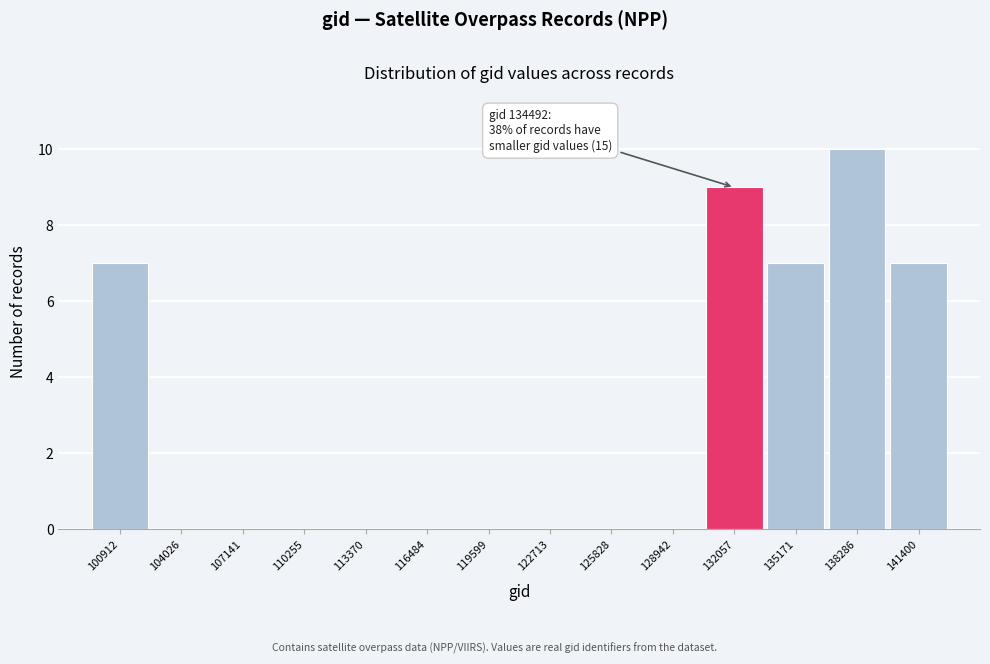

Reading left to right, list all the values displayed in this chart.

100912=7	104026=0	107141=0	110255=0	113370=0	116484=0	119599=0	122713=0	125828=0	128942=0	132057=9	135171=7	138286=10	141400=7